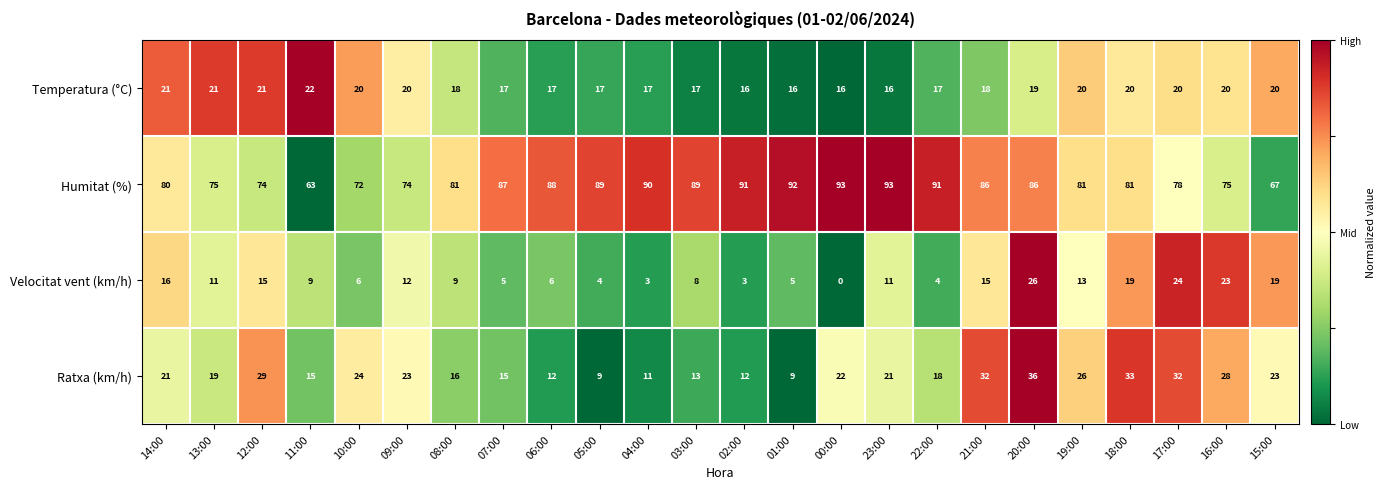

How many distinct data groups are displayed?

4